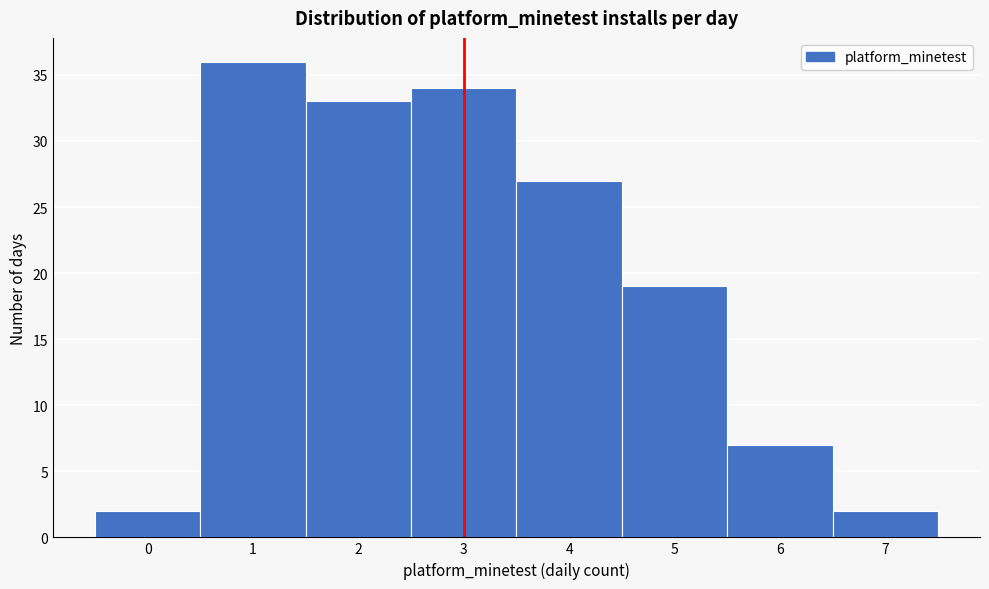

How tall is the bar that spans -0.5 to 0.5 on the x-axis? The values are not printed on the chart, so give them approximately, as read against the axis.

2